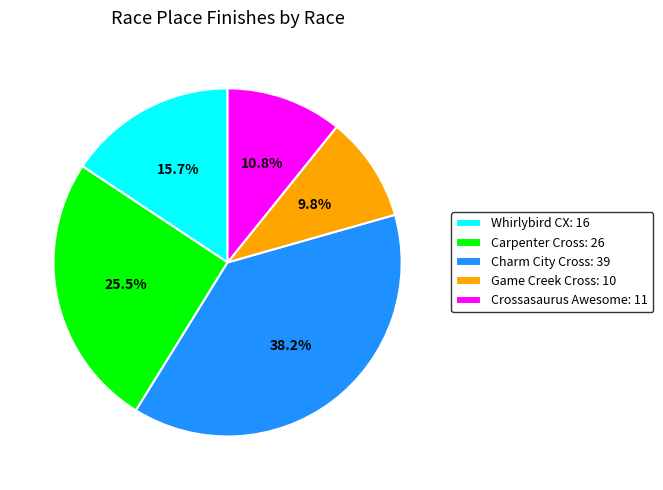

What percentage is NOT represented by Charm City Cross?

61.8%